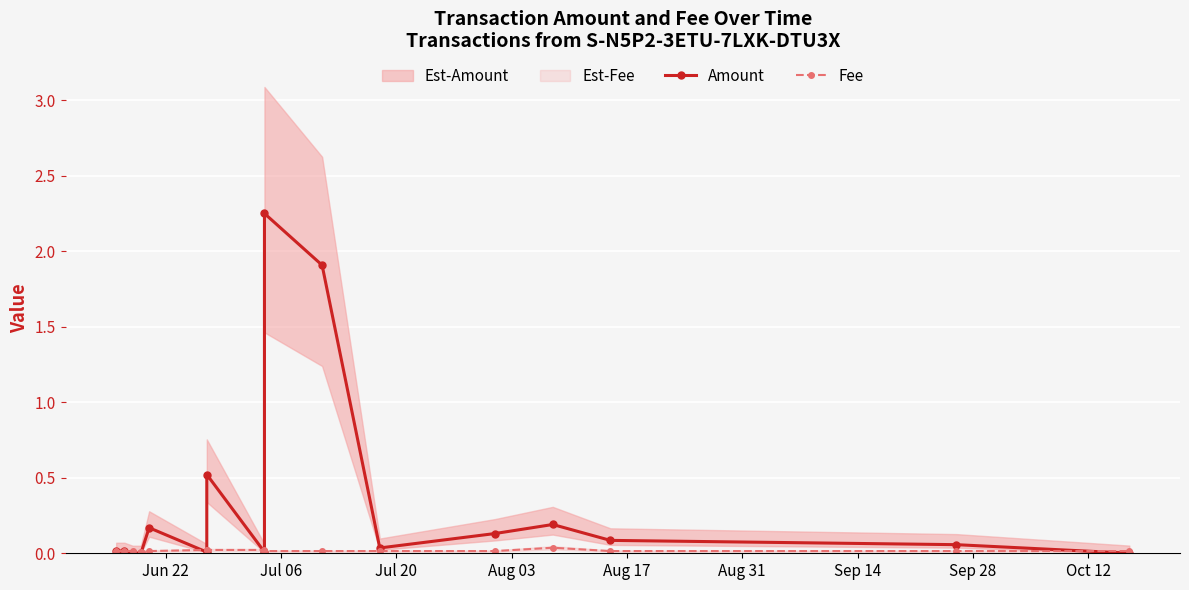

True or false: Fee has a value of 0.0 at Aug 17.

True